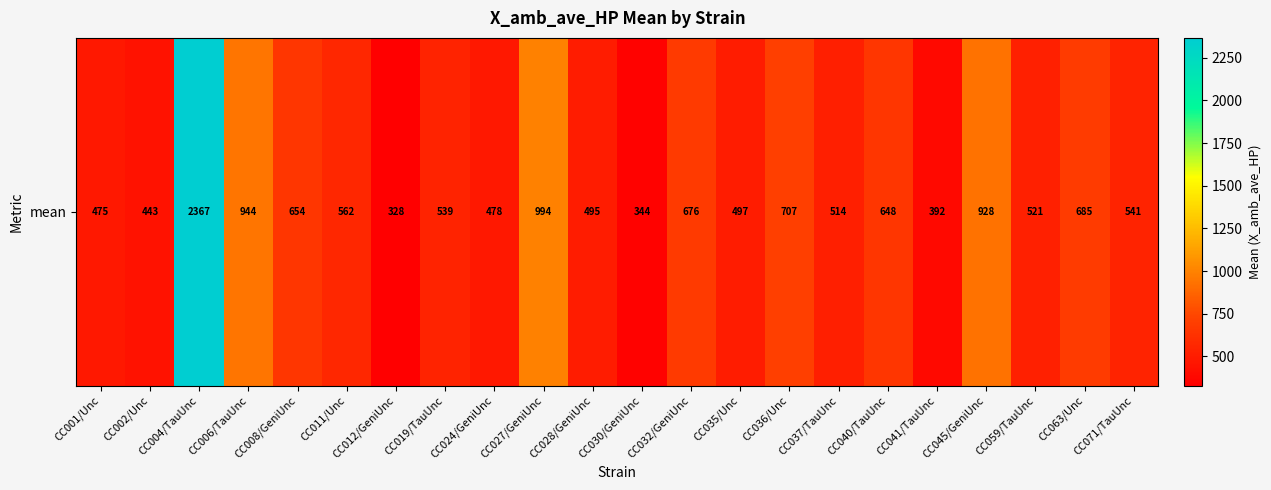

Rank the categories by value from lowest to highest.

CC012/GeniUnc, CC030/GeniUnc, CC041/TauUnc, CC002/Unc, CC001/Unc, CC024/GeniUnc, CC028/GeniUnc, CC035/Unc, CC037/TauUnc, CC059/TauUnc, CC019/TauUnc, CC071/TauUnc, CC011/Unc, CC040/TauUnc, CC008/GeniUnc, CC032/GeniUnc, CC063/Unc, CC036/Unc, CC045/GeniUnc, CC006/TauUnc, CC027/GeniUnc, CC004/TauUnc